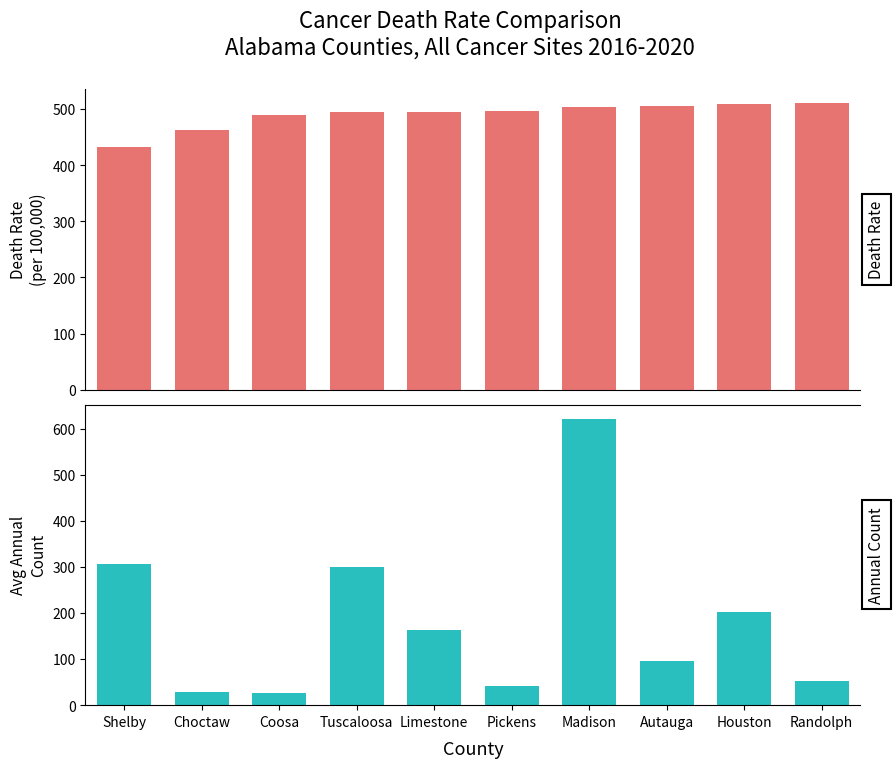

How many bars are there in total?

20